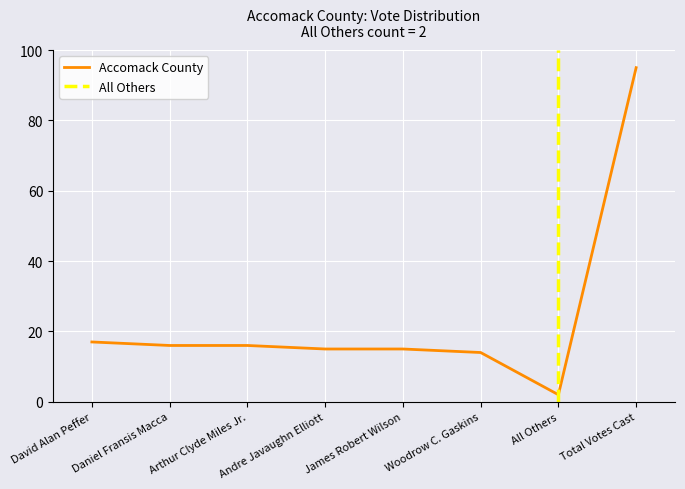

What is the change in value from Andre Javaughn Elliott to Woodrow C. Gaskins?

-1